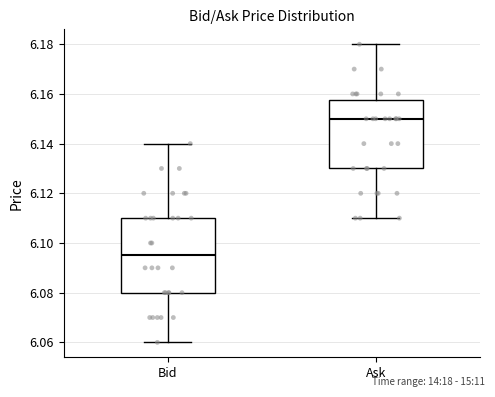

Reading left to right, read every box against the y-axis: the position of its median line, the range the box covers, and the ends of its whiskers. The values are not printed on the chart, so give them approximately, as read against the axis.

Bid: median 6.096, box 6.080 to 6.110, whiskers 6.060 to 6.140
Ask: median 6.150, box 6.130 to 6.158, whiskers 6.110 to 6.180